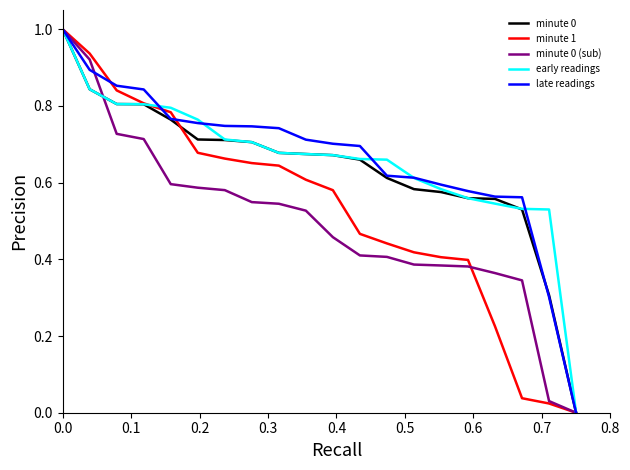

What is the greatest value displayed?

1.0